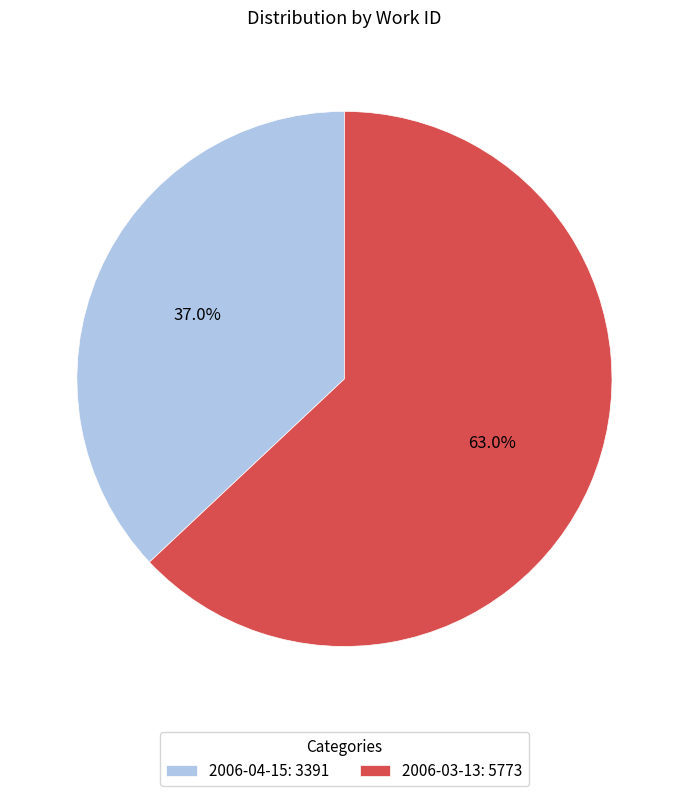

What is the ratio of the value at 2006-03-13: 5773 to the value at 2006-04-15: 3391?

1.7